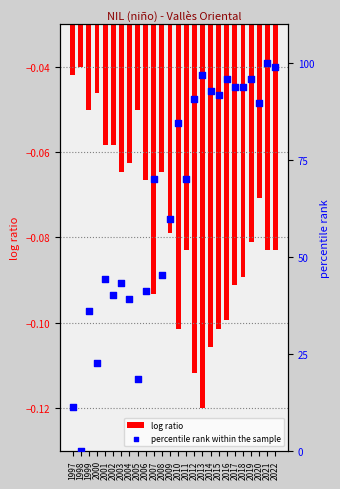

Which series has the largest total across all categories?

percentile rank within the sample